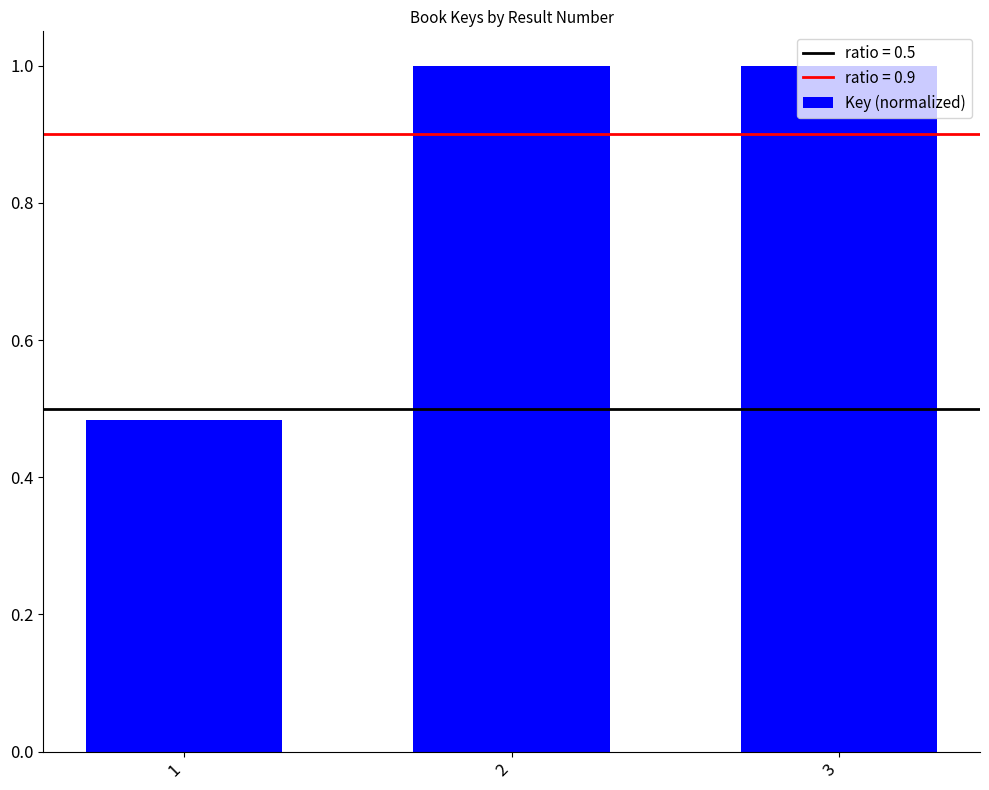

What is the greatest value displayed?

1.0